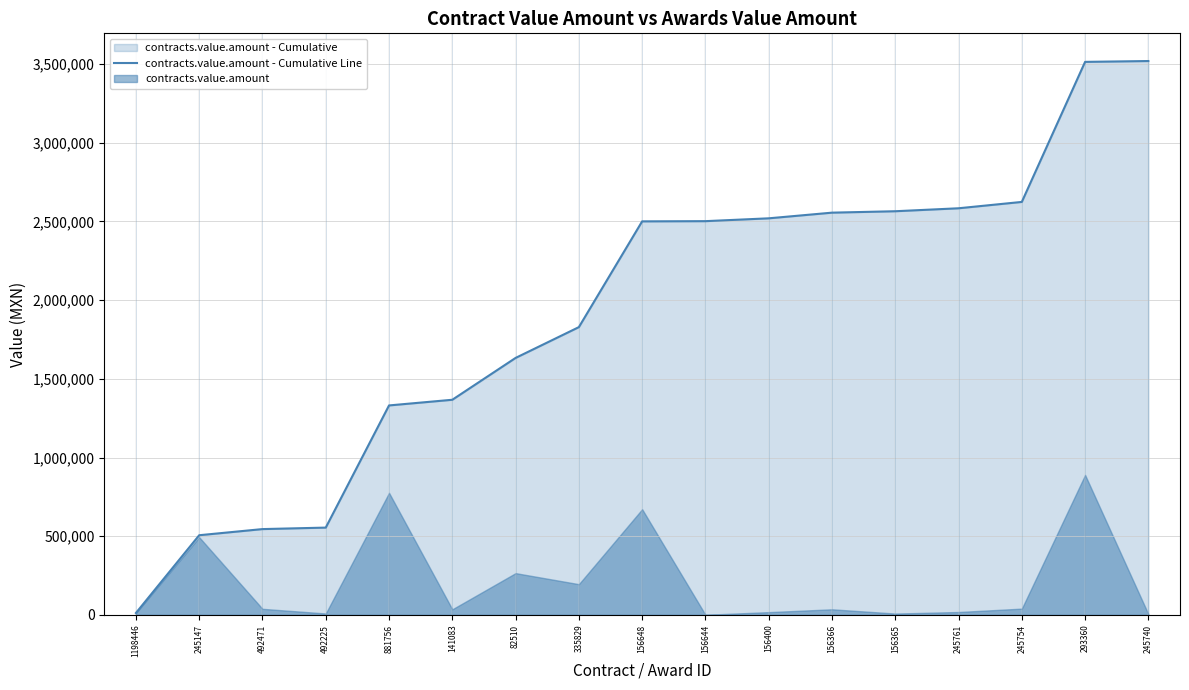

What is the ratio of the value at 245147 to the value at 492225?

0.9